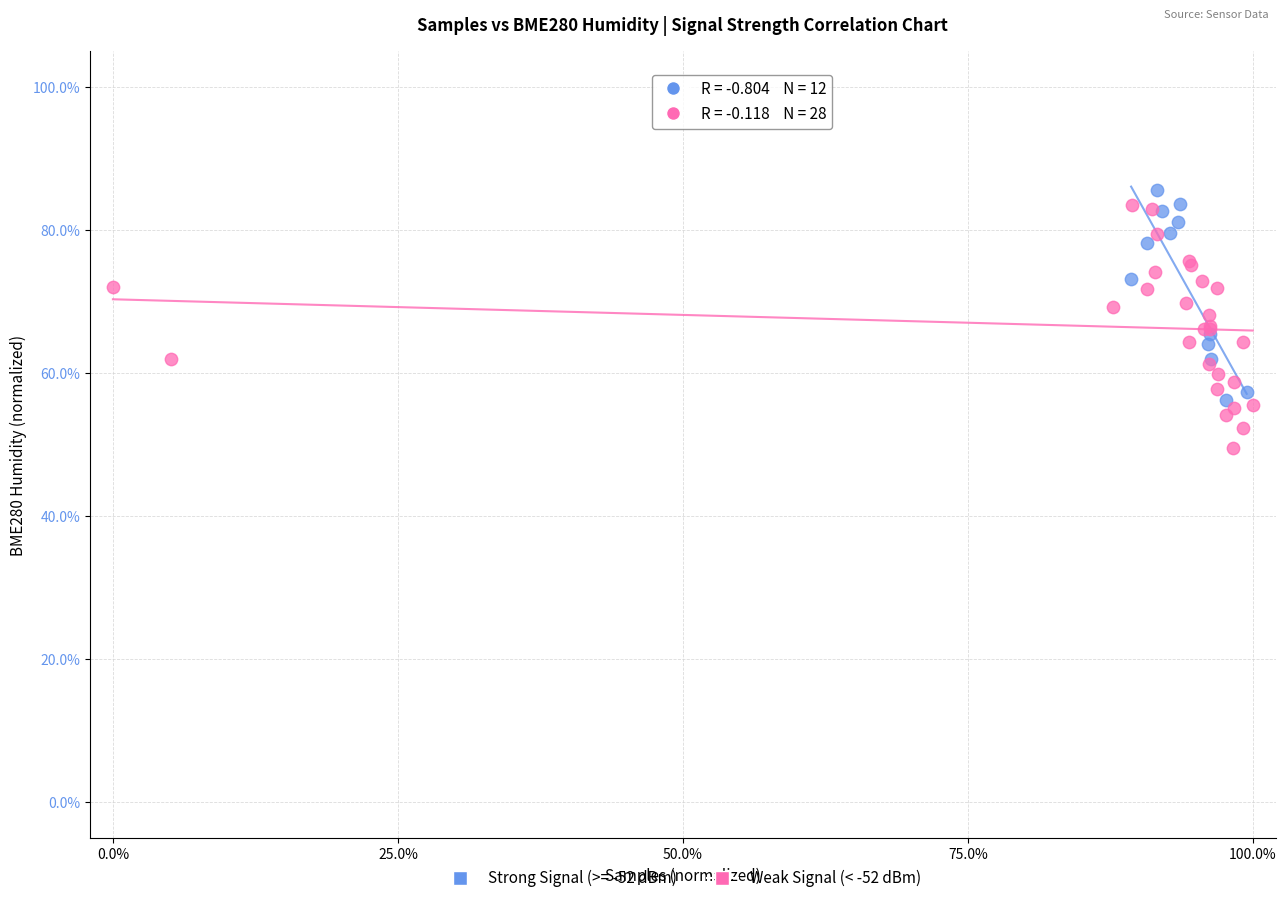

Which series has the widest spread of Y values?

Weak Signal (< -52 dBm)